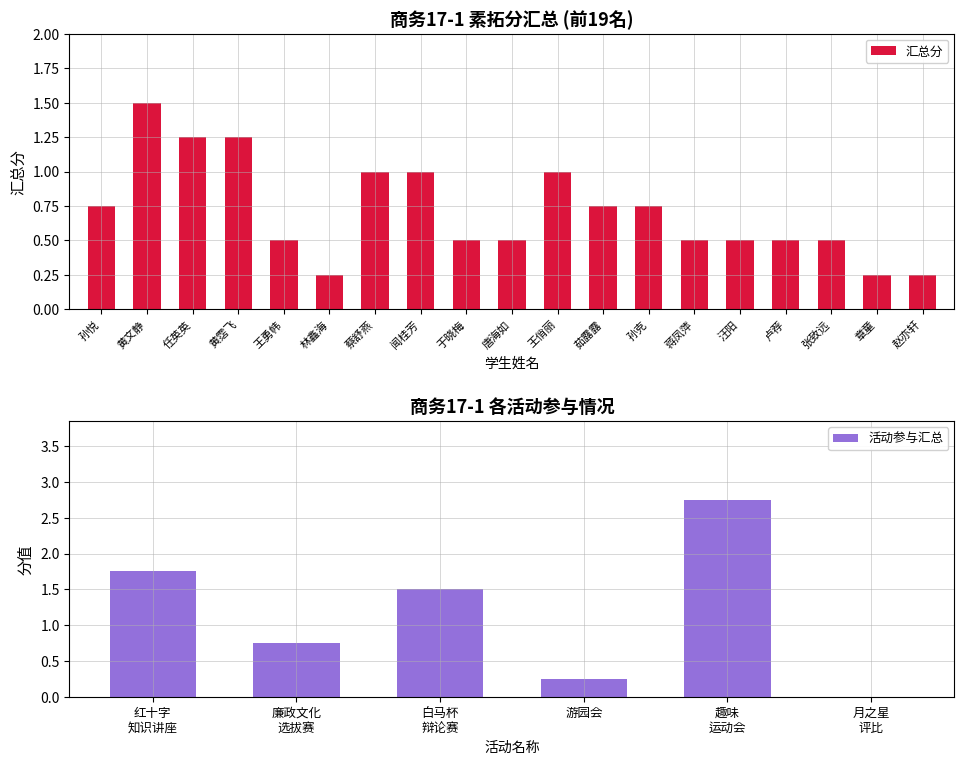

At which category does the chart reach its peak across all series?

黄文静